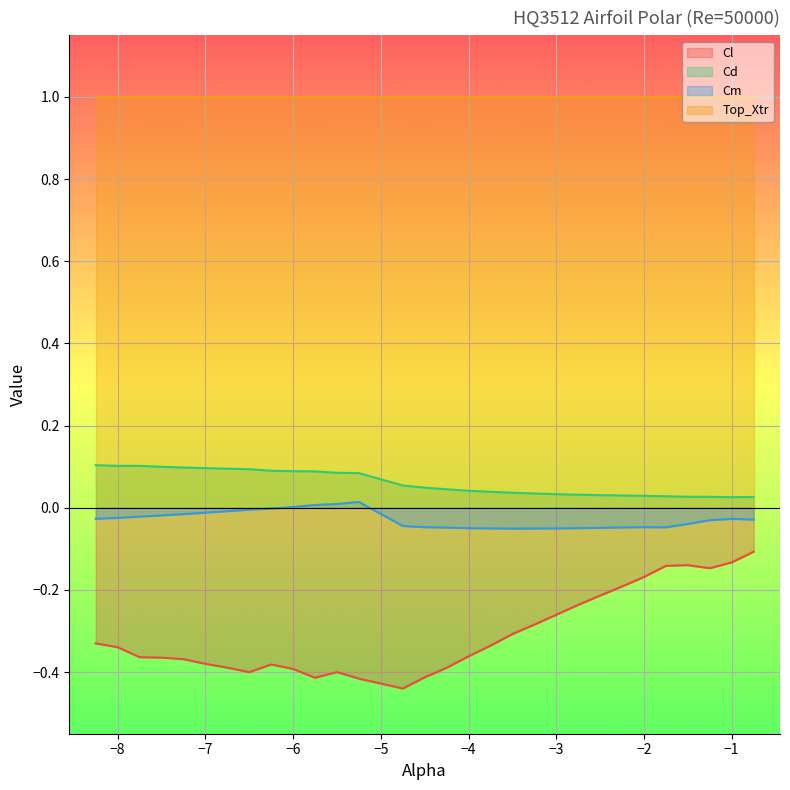

True or false: Cm has a value of -0.0 at -6.25.

False